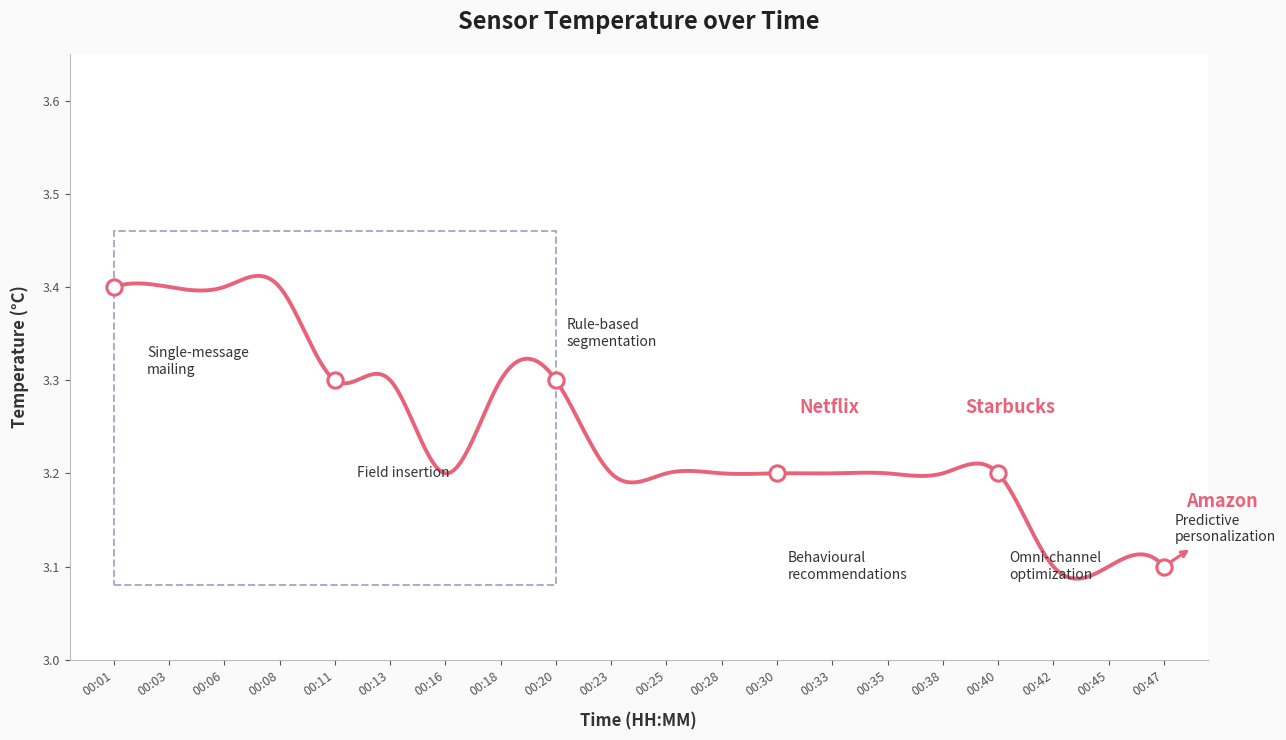

List the labels in order of value, smallest first.

00:42, 00:45, 00:47, 00:16, 00:23, 00:25, 00:28, 00:30, 00:33, 00:35, 00:38, 00:40, 00:11, 00:13, 00:18, 00:20, 00:01, 00:03, 00:06, 00:08